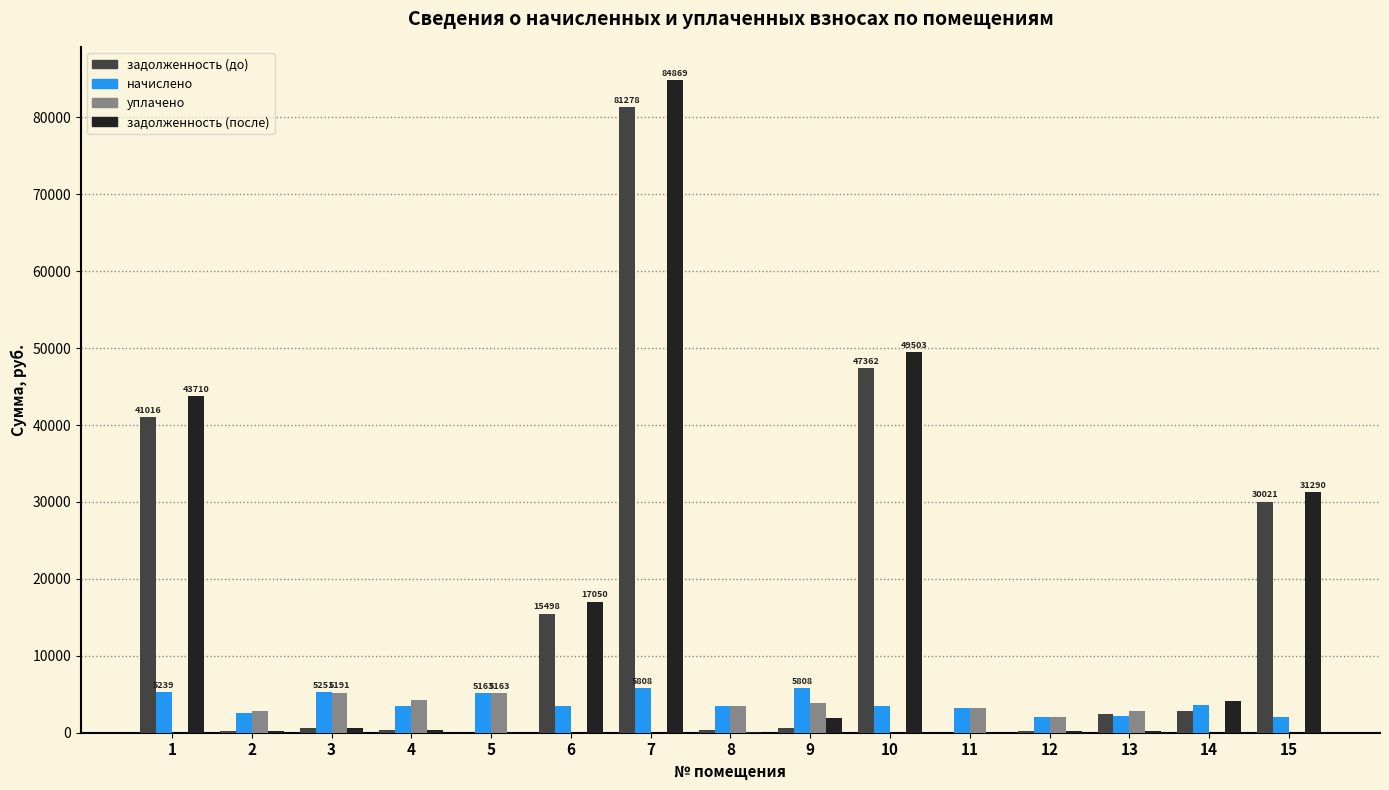

Which series changed the most between 7 and 12?

задолженность (после)